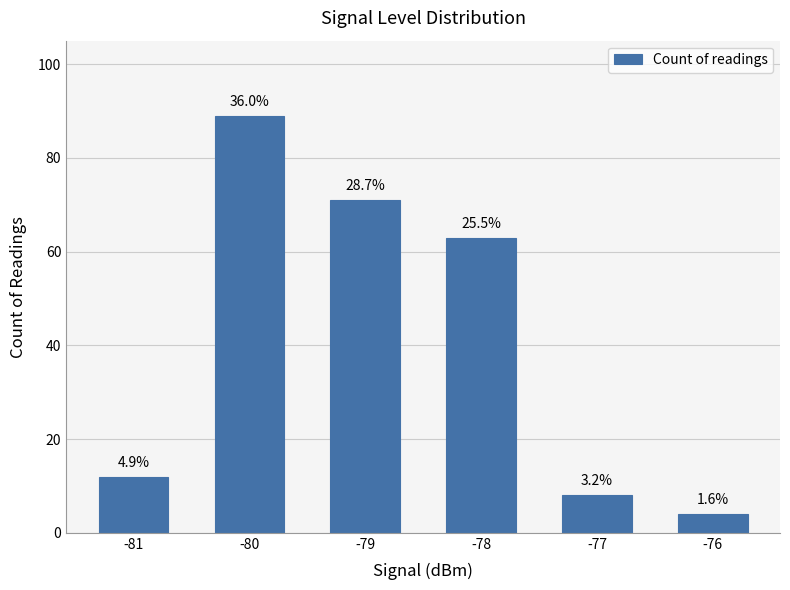

What is the value of the 5th bar from the left?

8